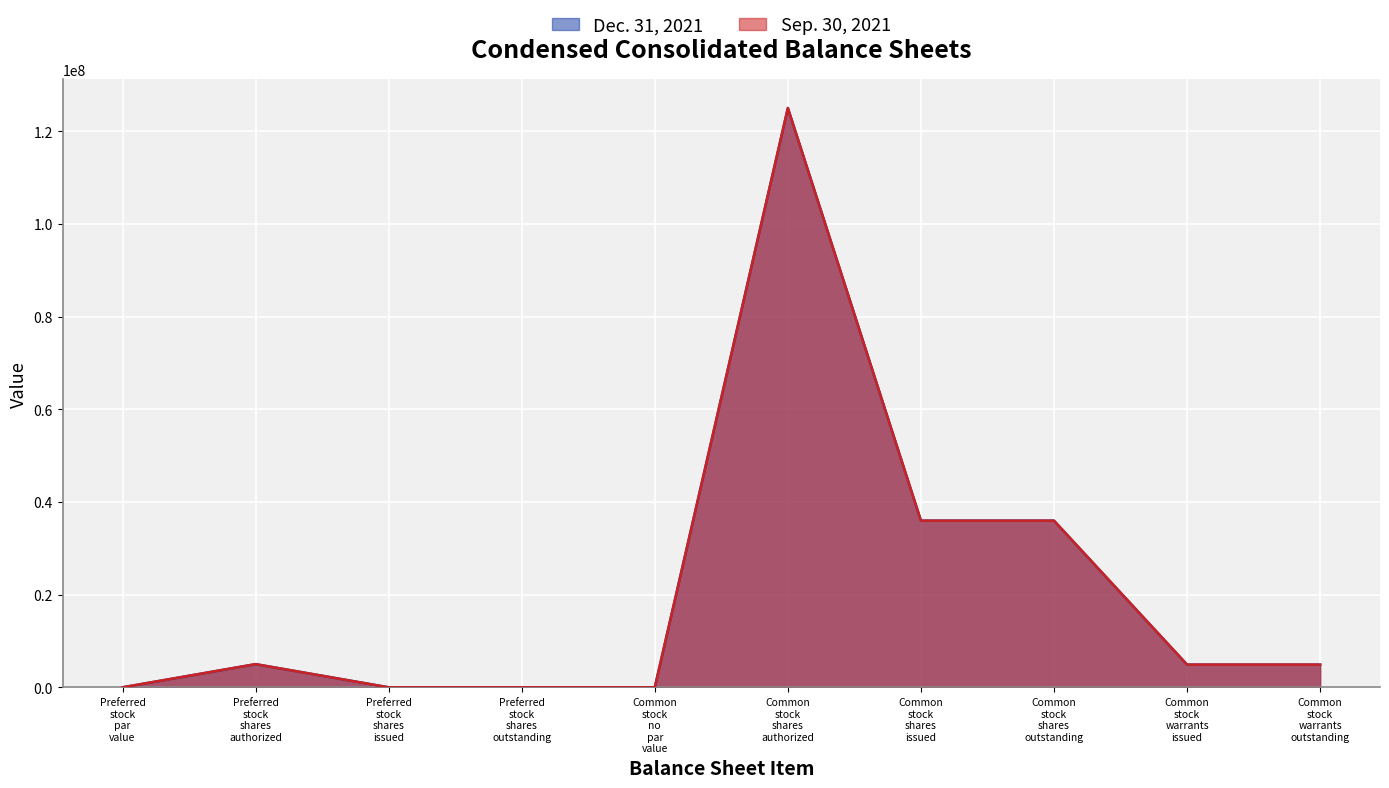

Reading left to right, transcribe all the data shown in this chart.

Dec. 31, 2021: 0	5000000	0	0	0	125000000	35963984	35963984	4899497	4899497
Sep. 30, 2021: 0	5000000	0	0	0	125000000	35958759	35958759	4899497	4899497